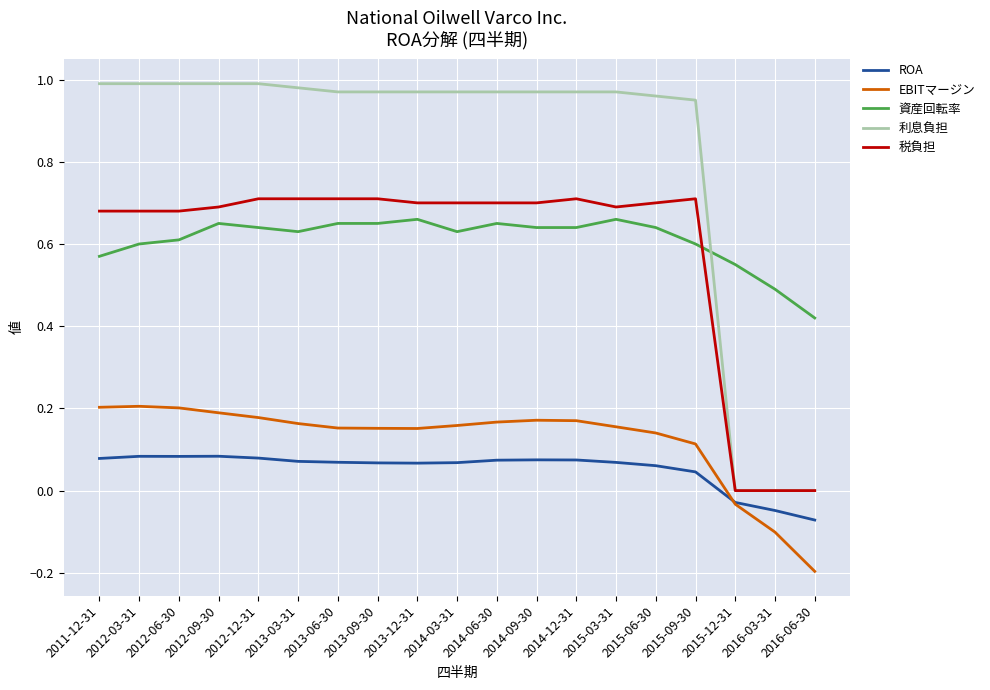

Between 2012-03-31 and 2016-03-31, which series saw the biggest shift?

利息負担